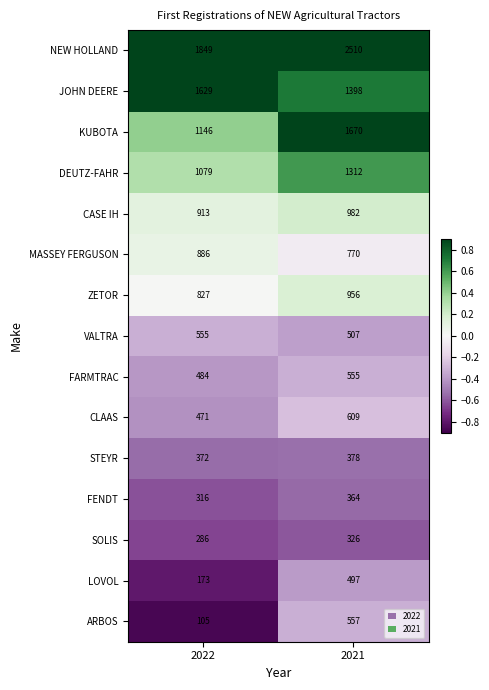

What is the average value of the ZETOR series?

892